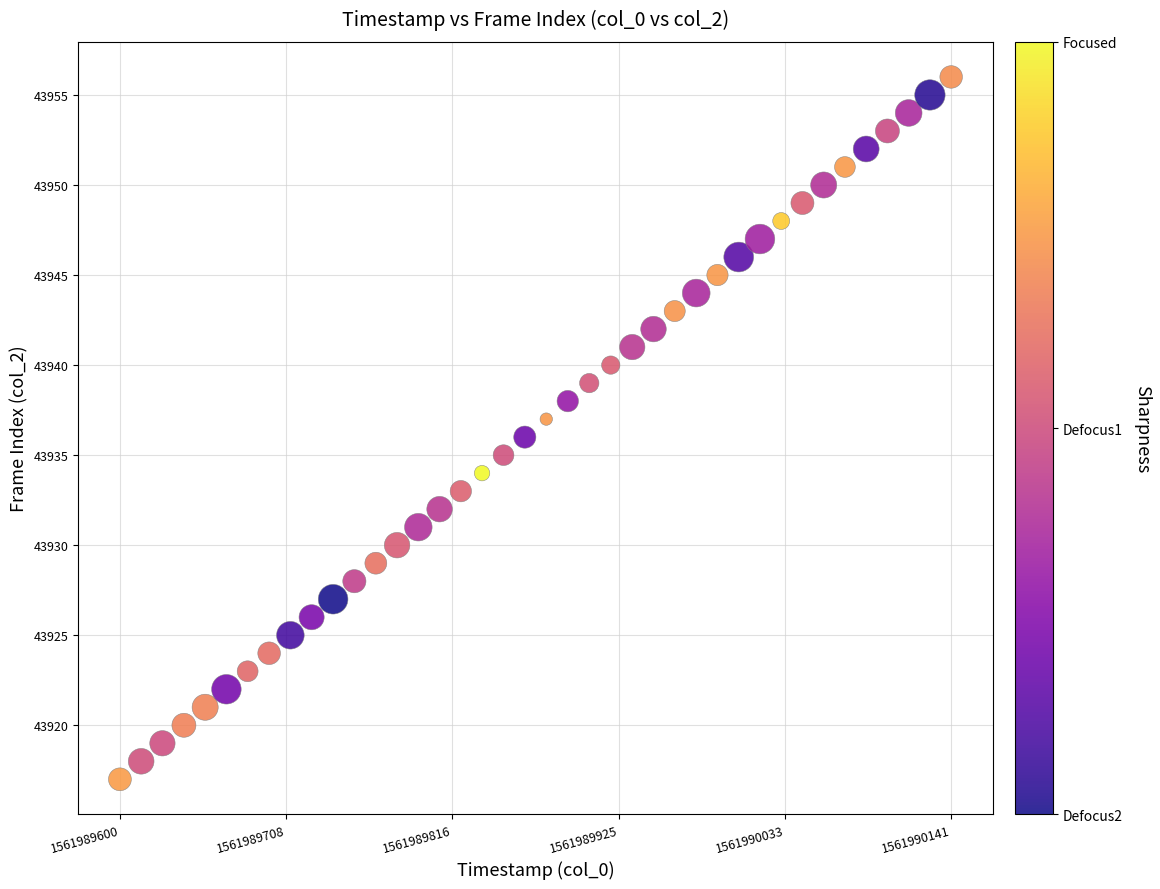

What is the range of Y values (max minus min)?

39